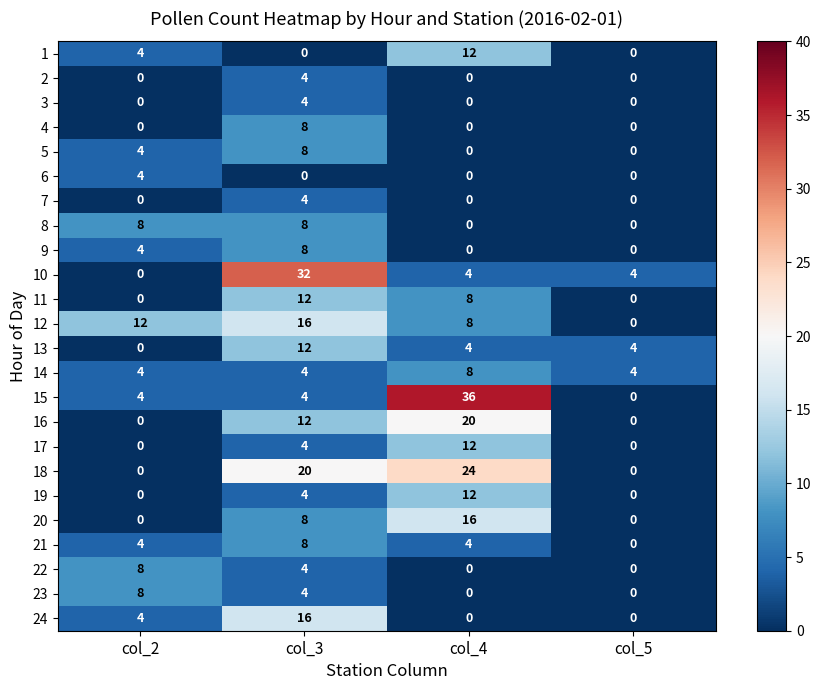

How many 23 values are between 0 and 8?

4